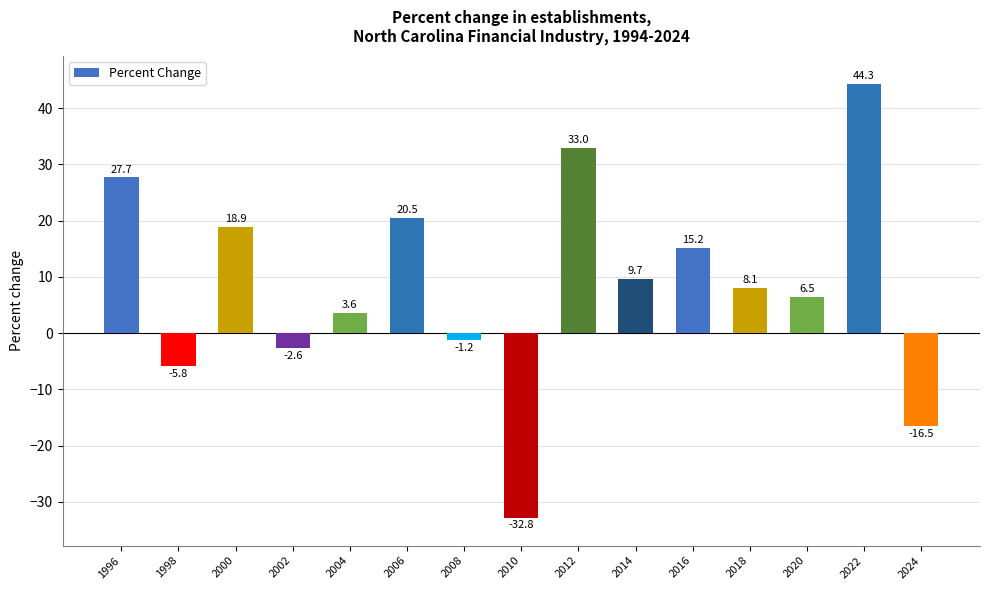

Are the bars horizontal?

No